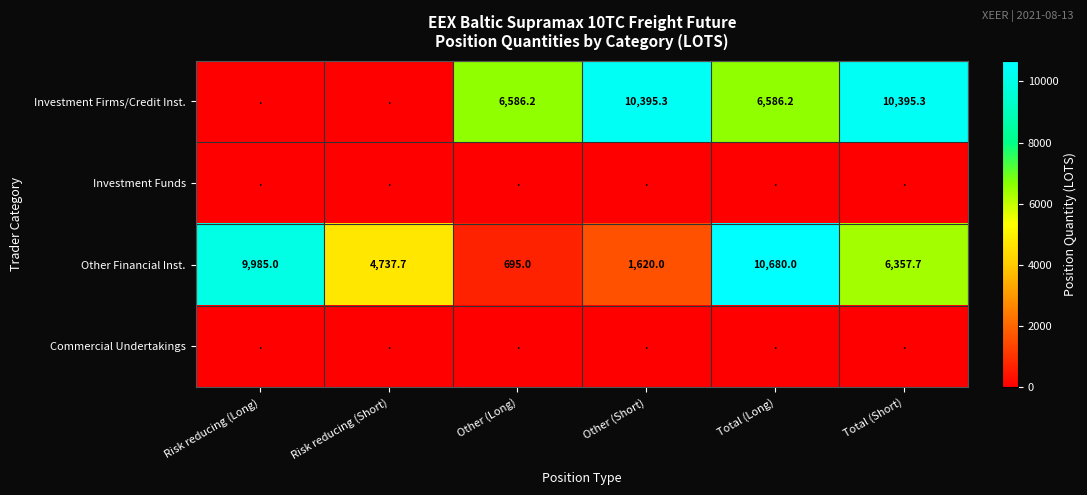

True or false: Other Financial Inst. has a value of 6357.7 at Total (Short).

True